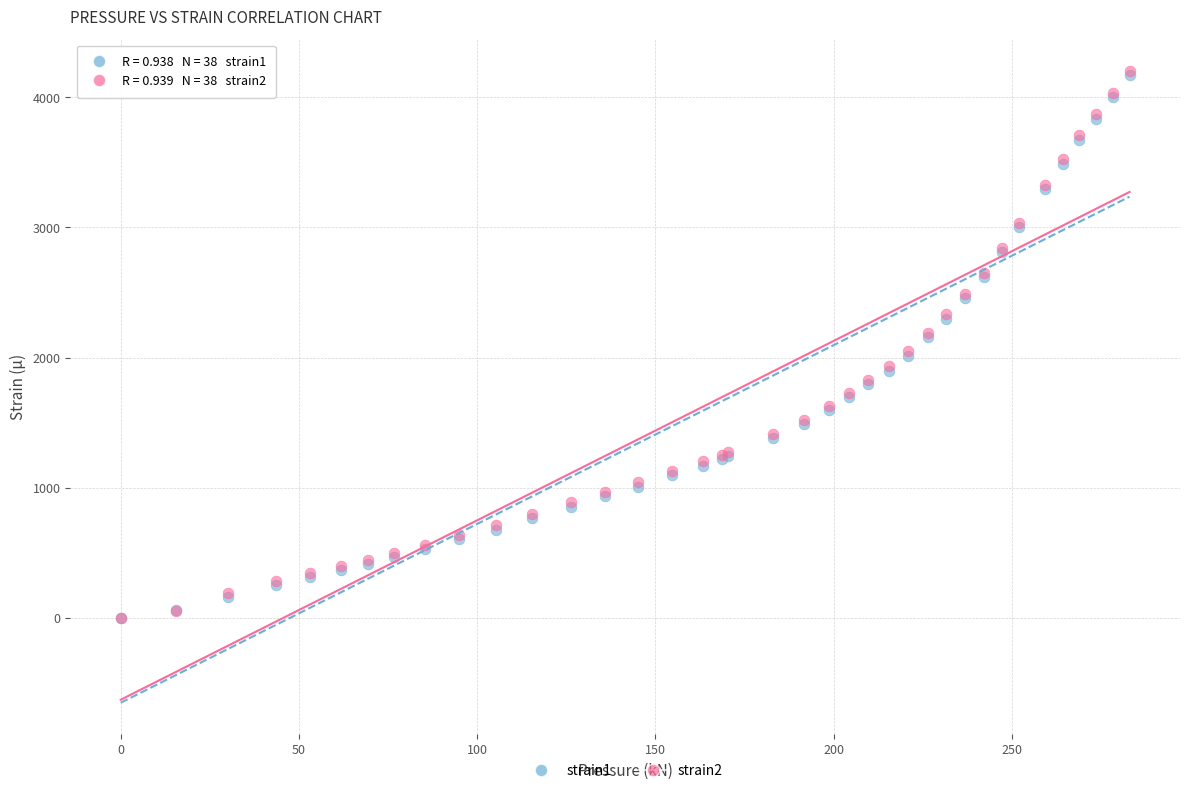

What are all the series names shown in the legend?

strain1, strain2